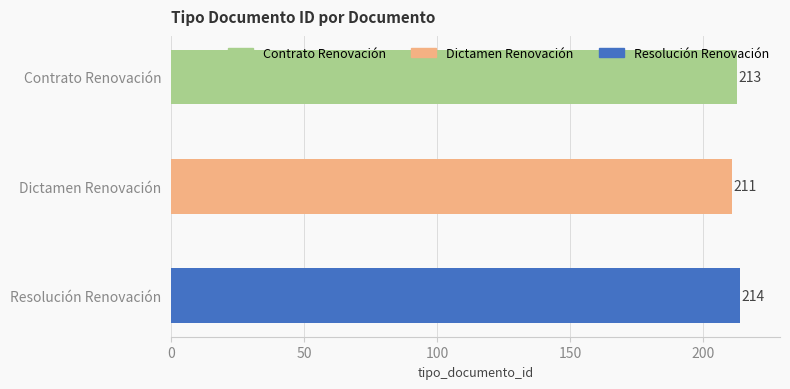

How many series are shown in this chart?

1